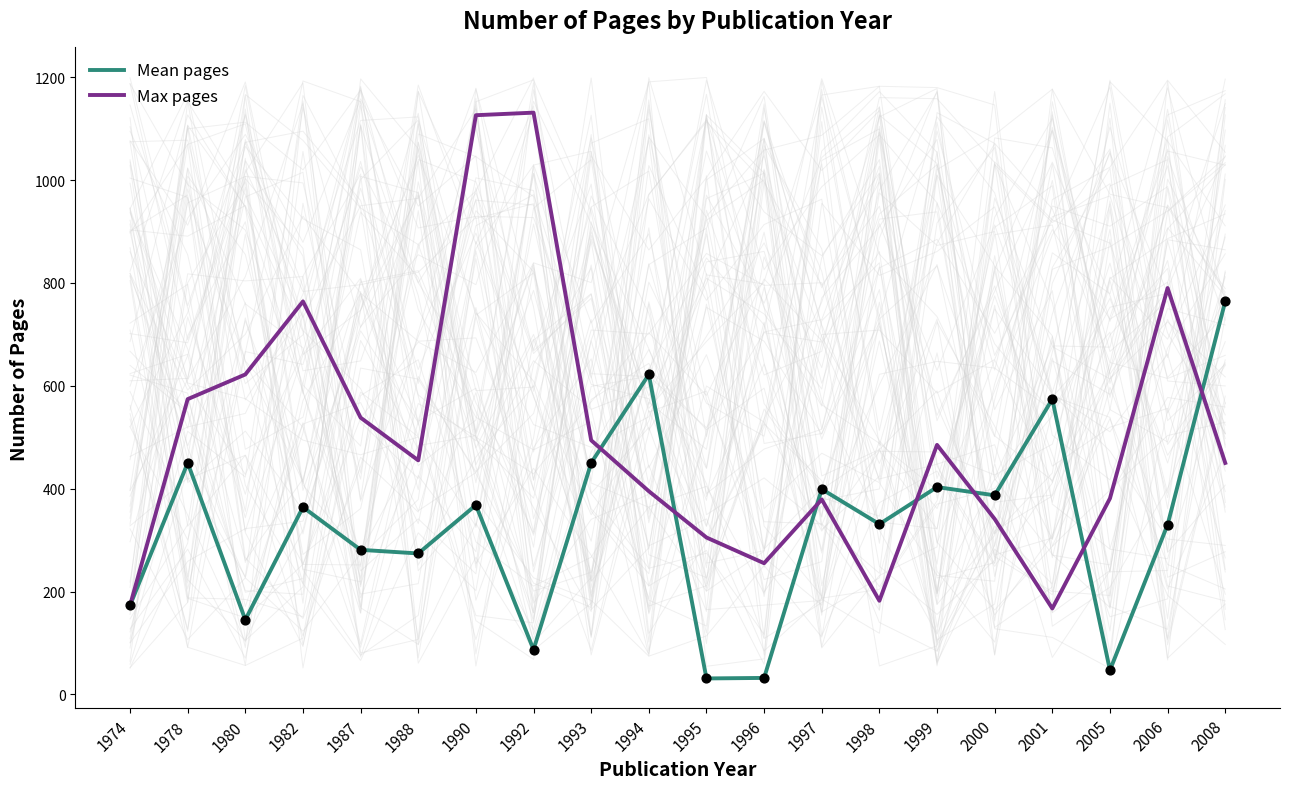

At which category is the sum across all series the highest?

1990